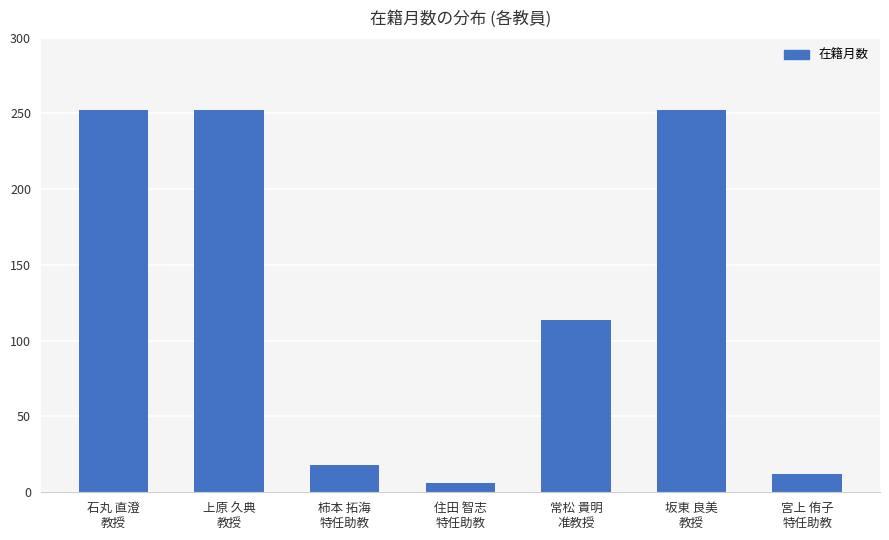

What is the change in value from 上原 久典
教授 to 住田 智志
特任助教?

-246